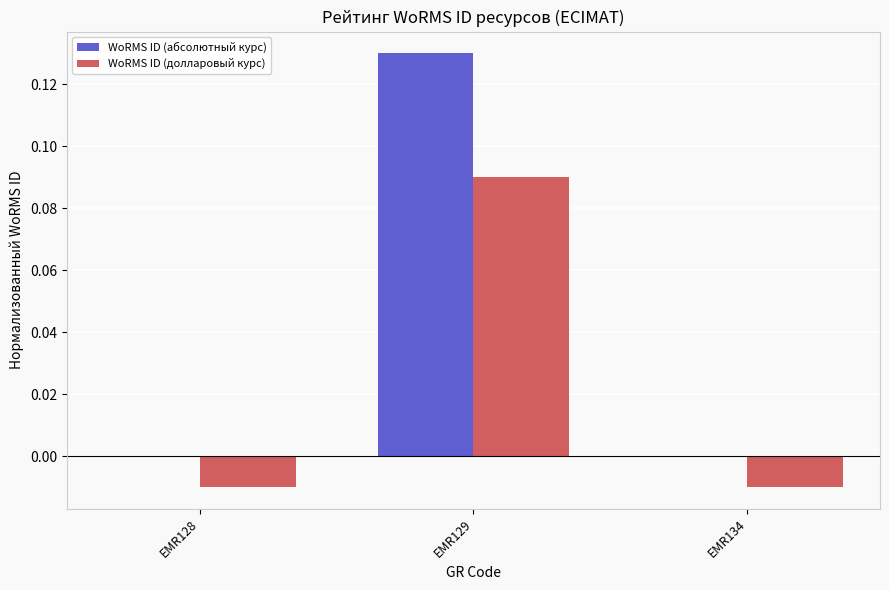

Is it true that WoRMS ID (абсолютный курс) equals 0.2 at EMR129?

False